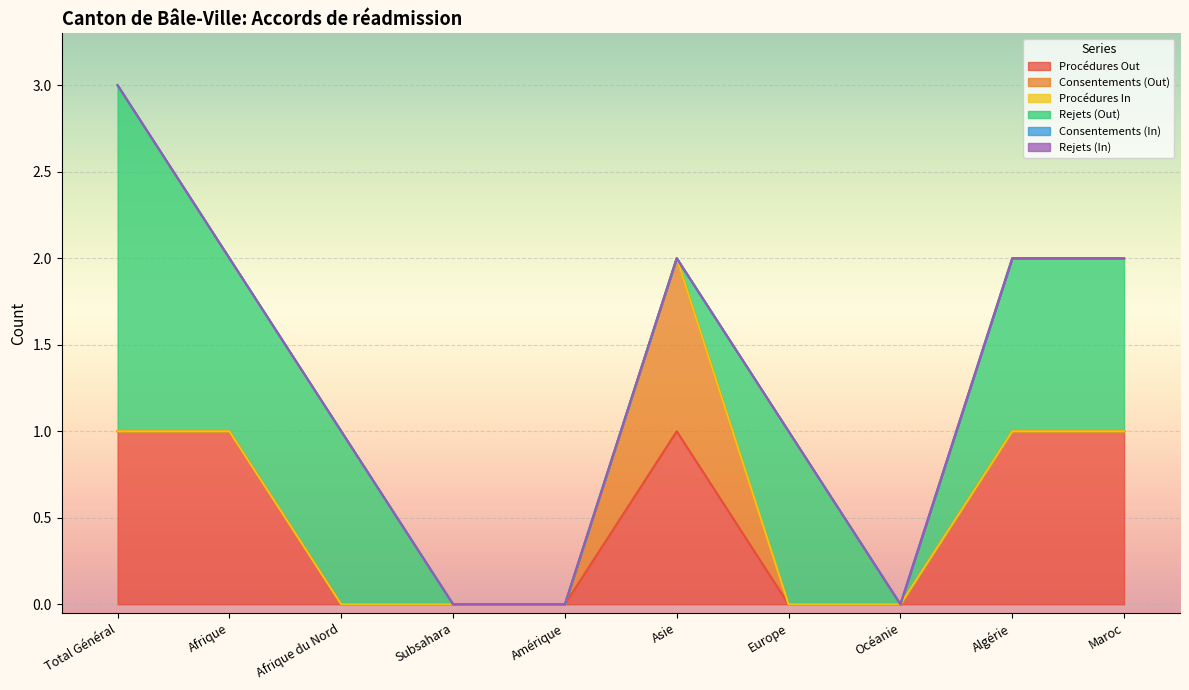

Count the number of data series in this chart.

6